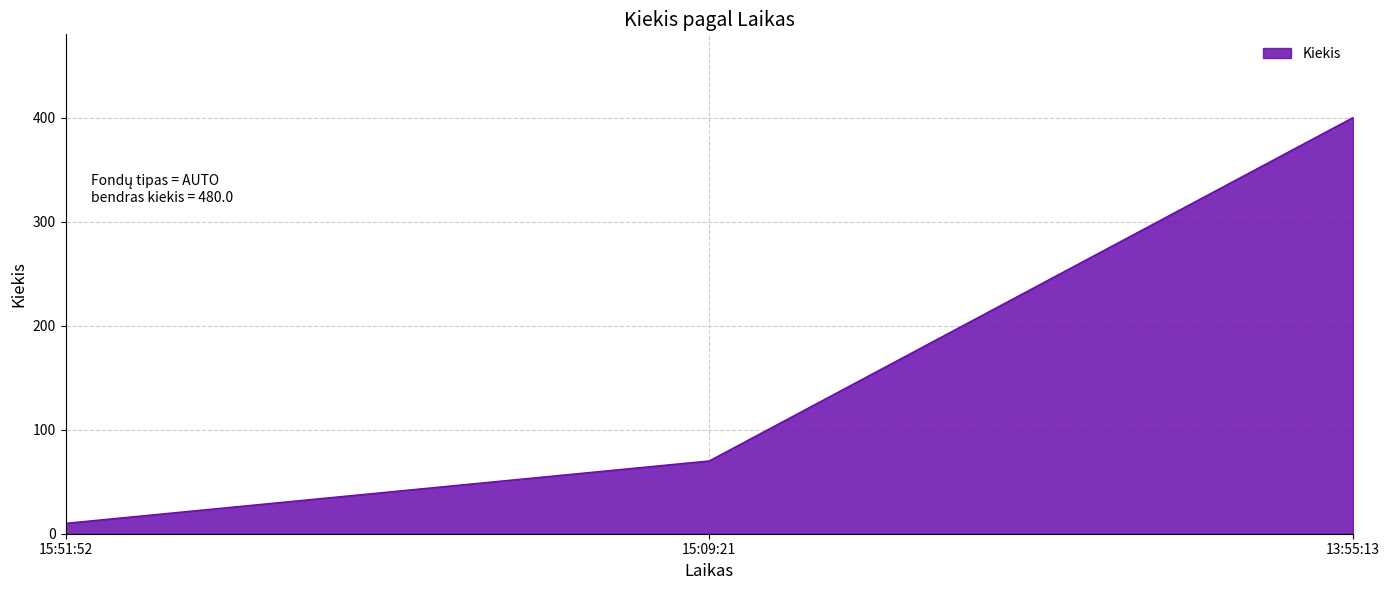

What is the ratio of the value at 15:09:21 to the value at 15:51:52?

7.0